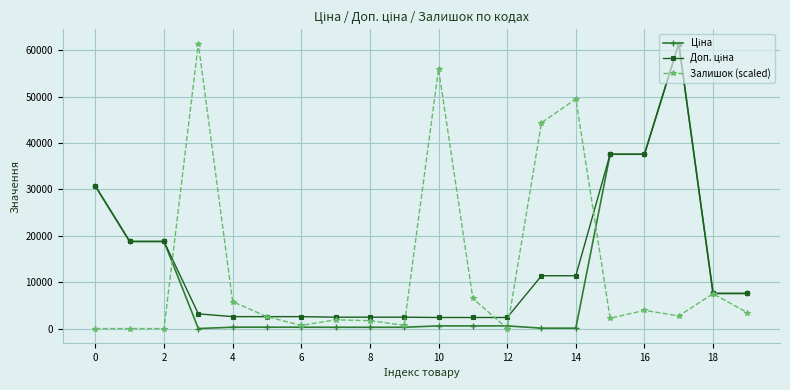

At how many categories does at least one series exceed 50752?

3